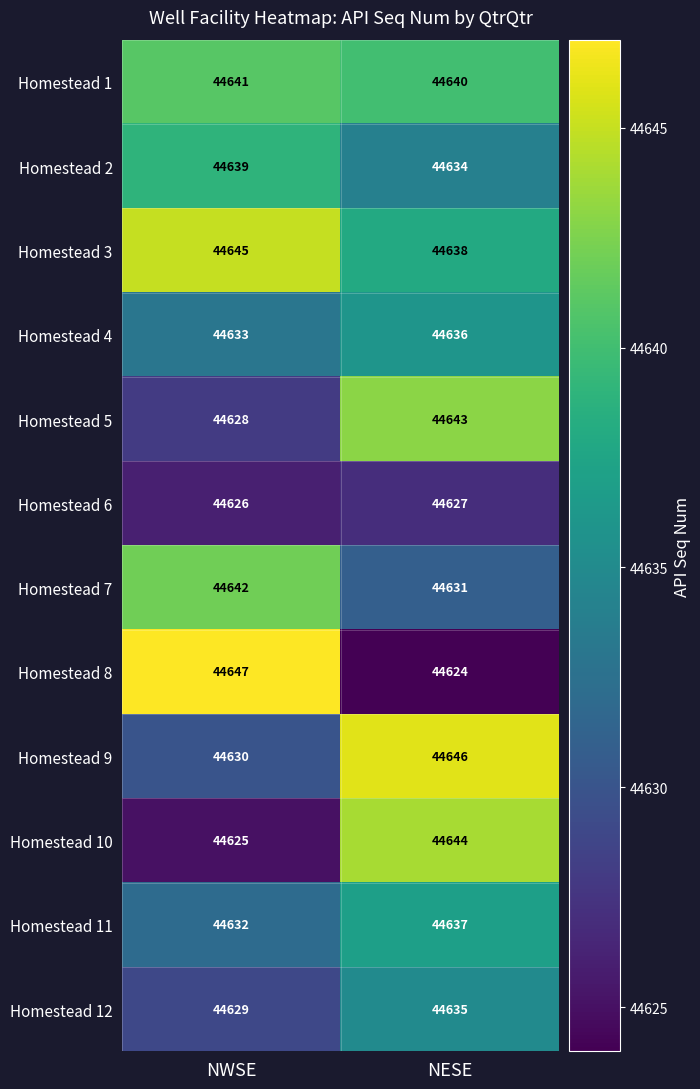

What is the spread (max minus min) of values at NESE?

22